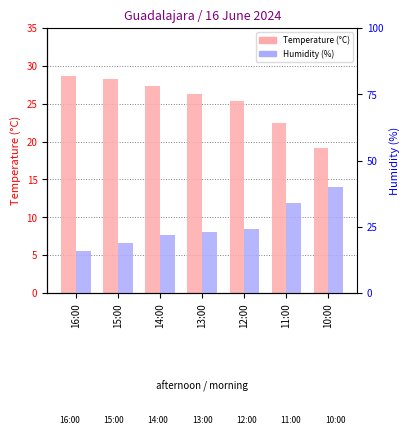

Reading left to right, list all the values displayed in this chart.

Temperature (°C): 16:00=28.6	15:00=28.3	14:00=27.4	13:00=26.3	12:00=25.4	11:00=22.4	10:00=19.2
Humidity (%): 16:00=16.0	15:00=19.0	14:00=22.0	13:00=23.0	12:00=24.0	11:00=34.0	10:00=40.0